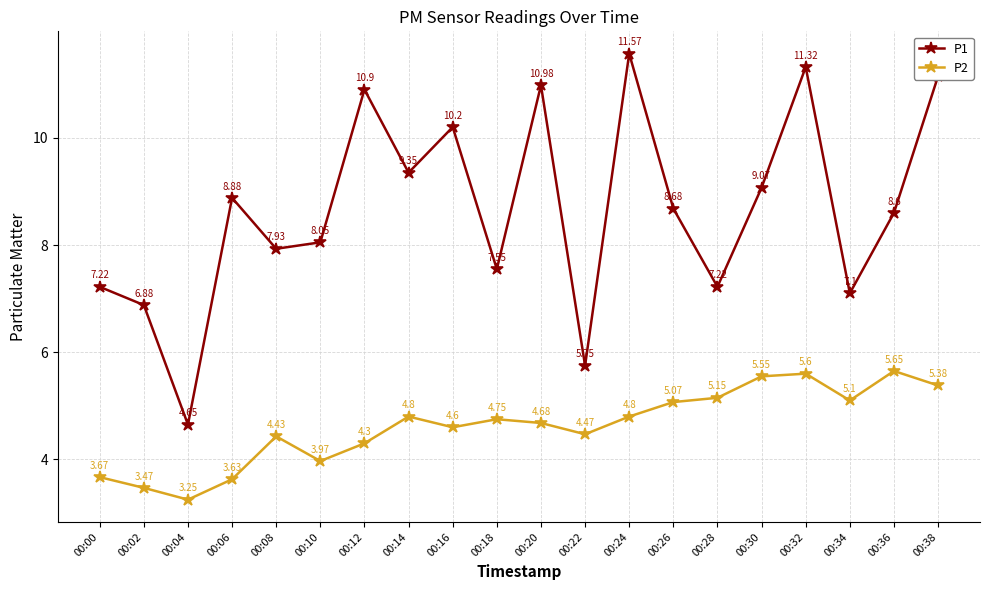

How many lines are shown in the chart?

2